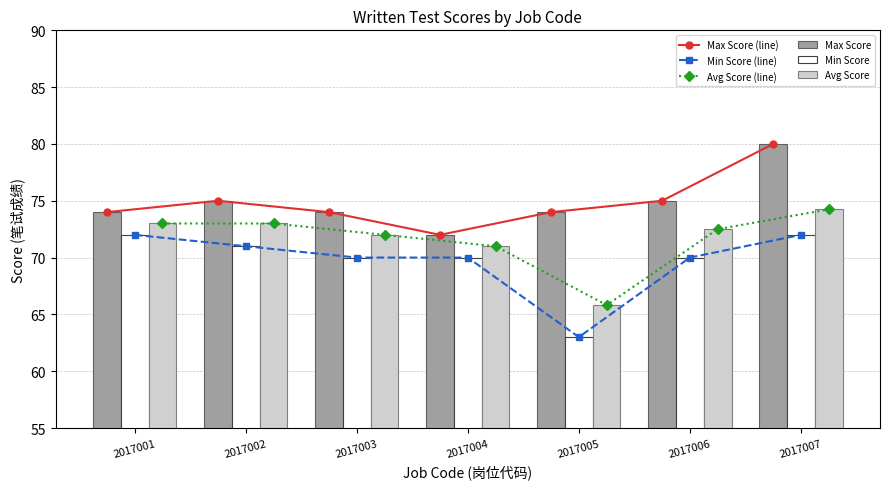

How many data points does each series have?

7